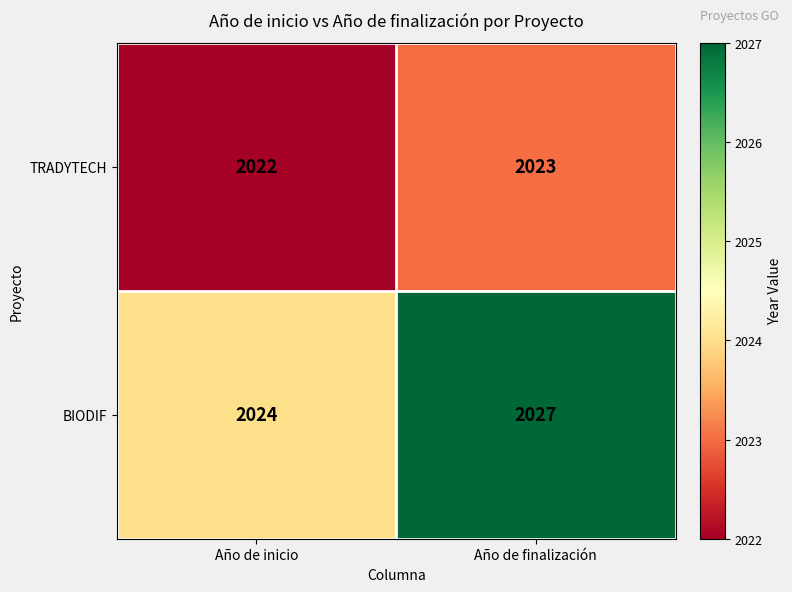

What is the difference between the maximum and minimum values in the BIODIF series?

3